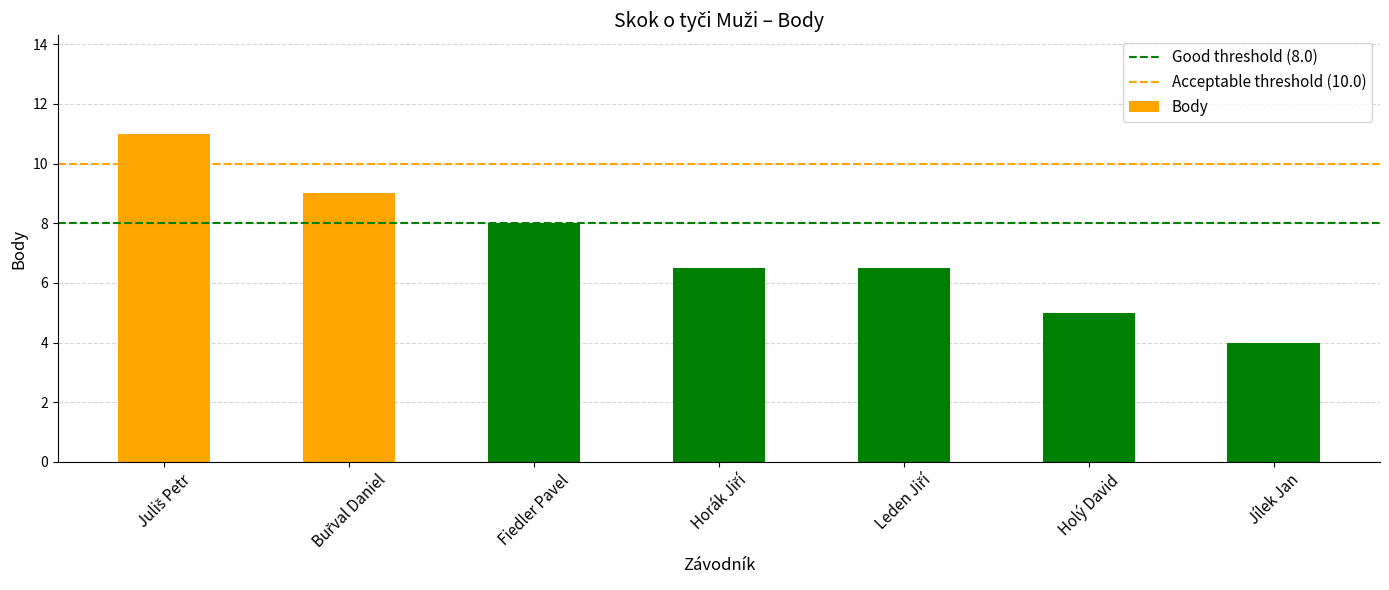

What is the greatest value displayed?

11.0